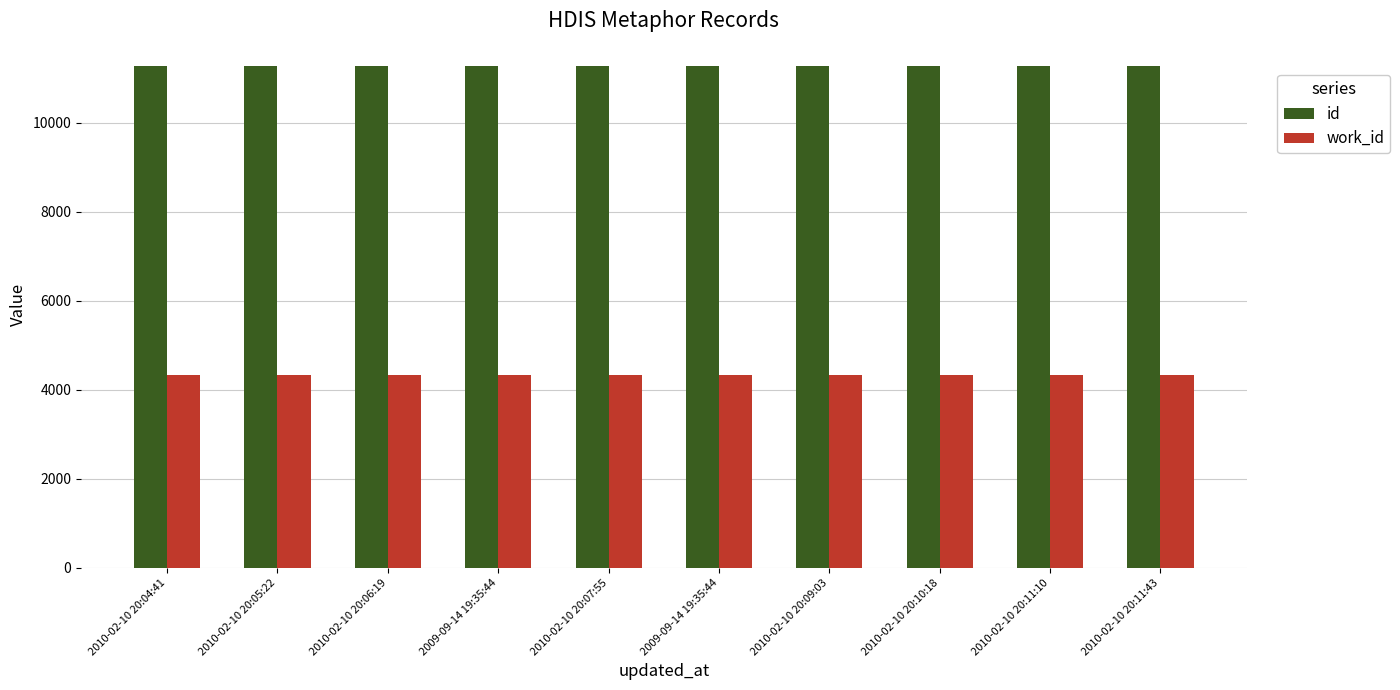

What are all the series names shown in the legend?

id, work_id